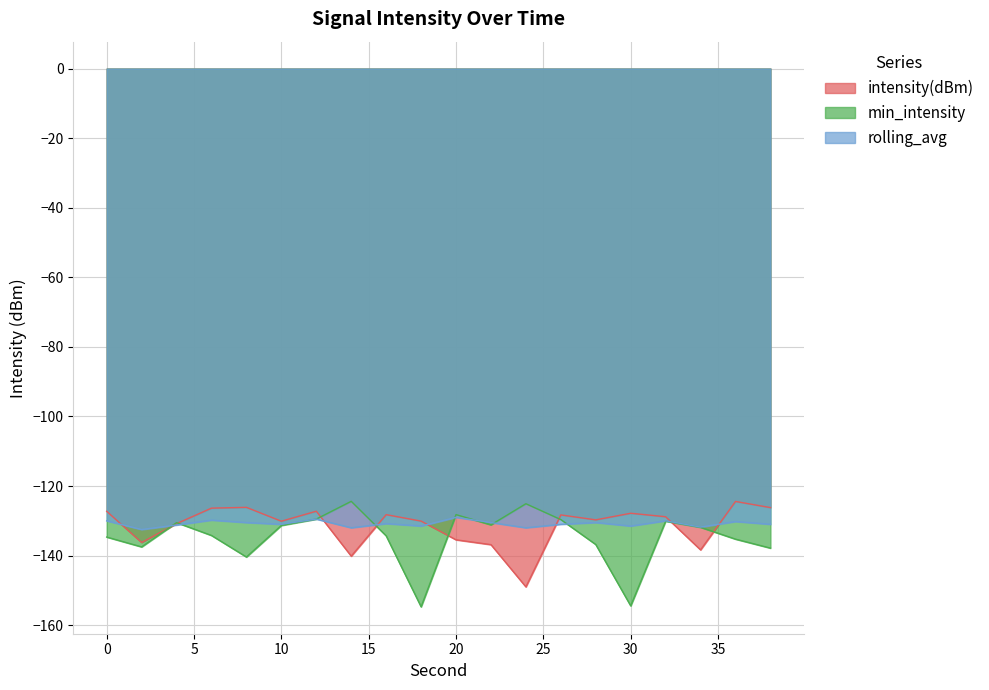

At which label does intensity(dBm) reach its peak?

36